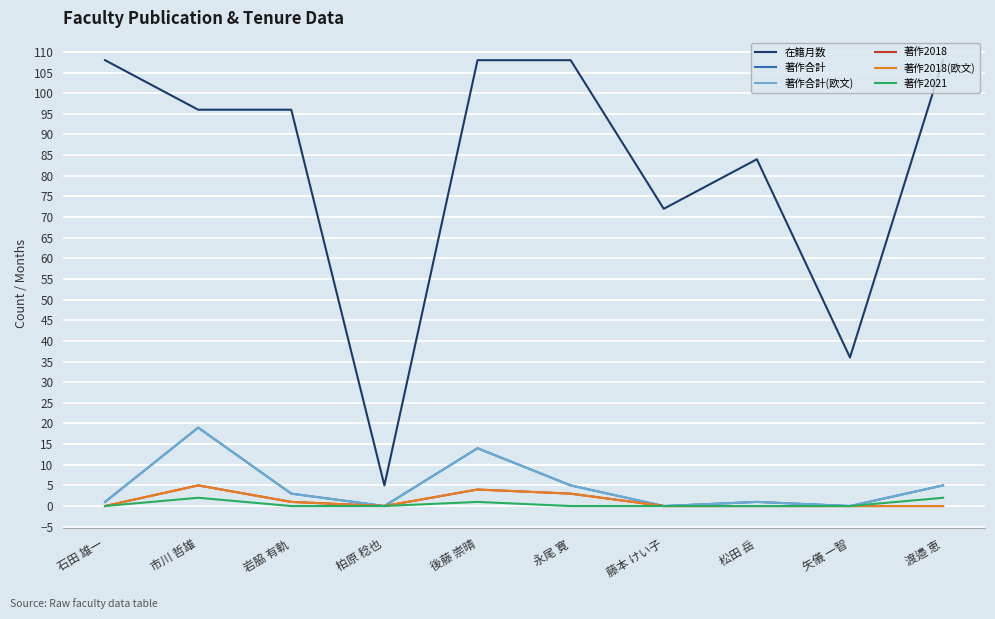

True or false: 著作2018 and 著作2021 cross at least once.

False